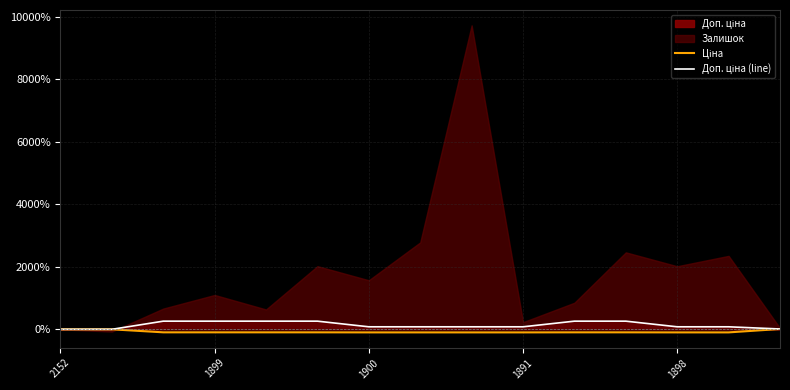

Is the value of Ціна at 6 greater than the value of Доп. ціна (line) at 14?

No